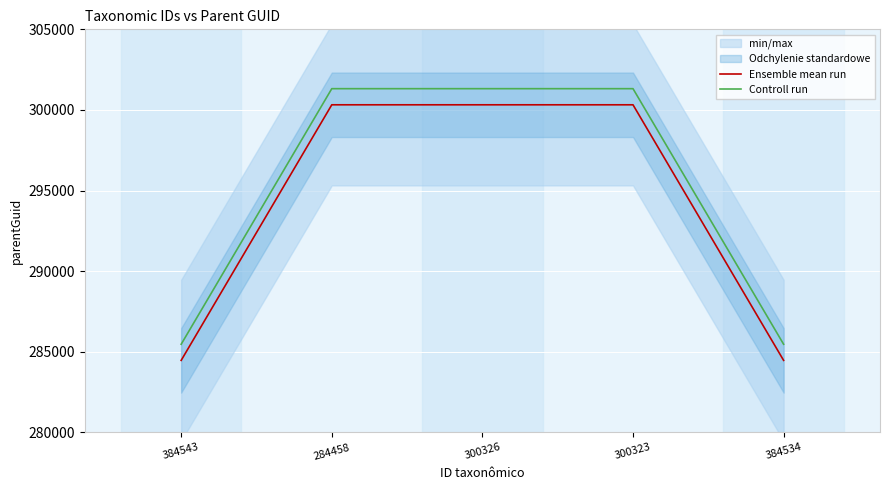

True or false: Ensemble mean run has a value of 503733 at 284458.

False